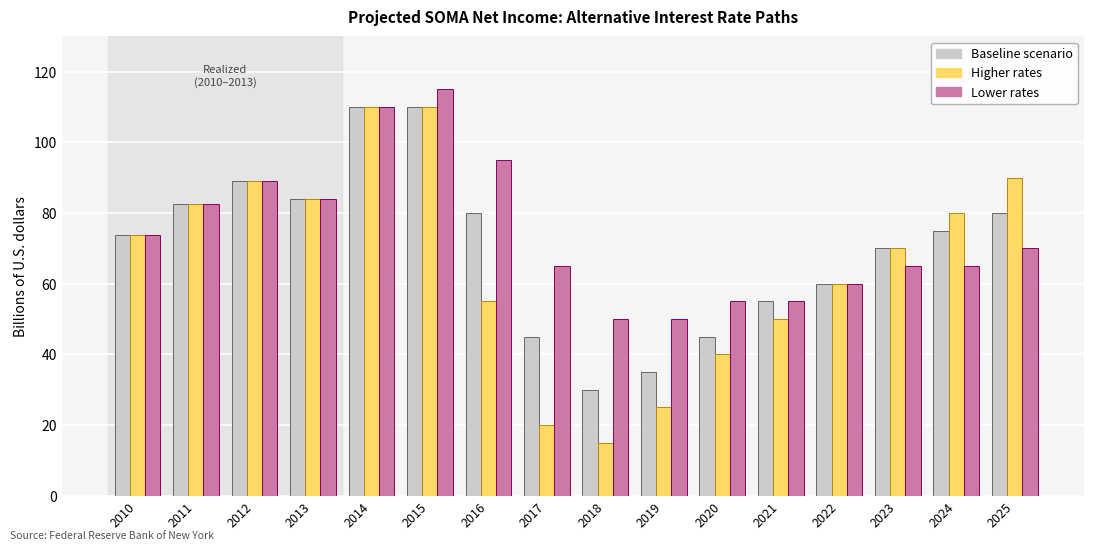

Which category has the lowest value in the Higher rates series?

2018